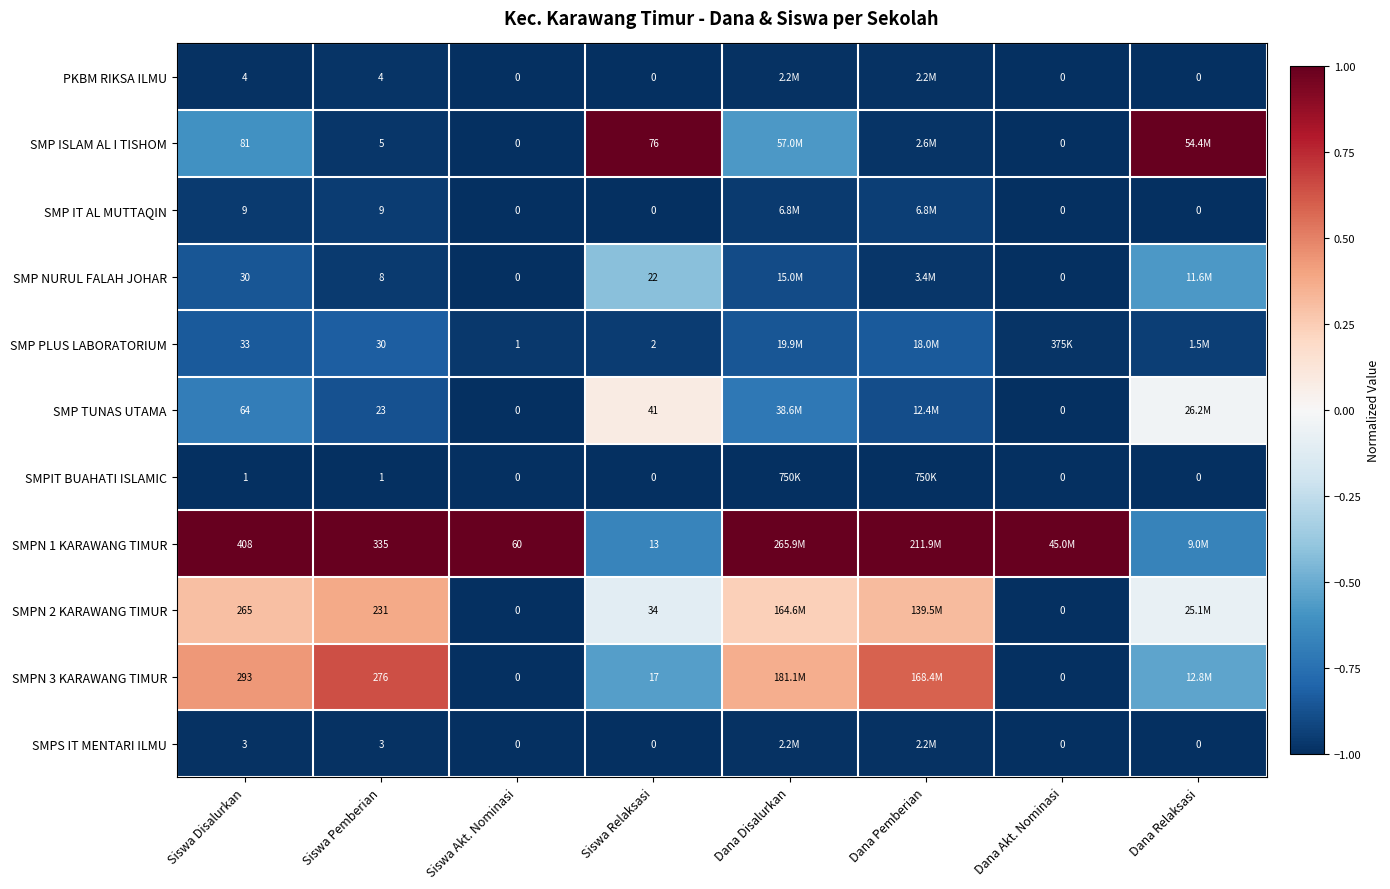

Is it true that SMPN 2 KARAWANG TIMUR equals -1.0 at Siswa Akt. Nominasi?

True